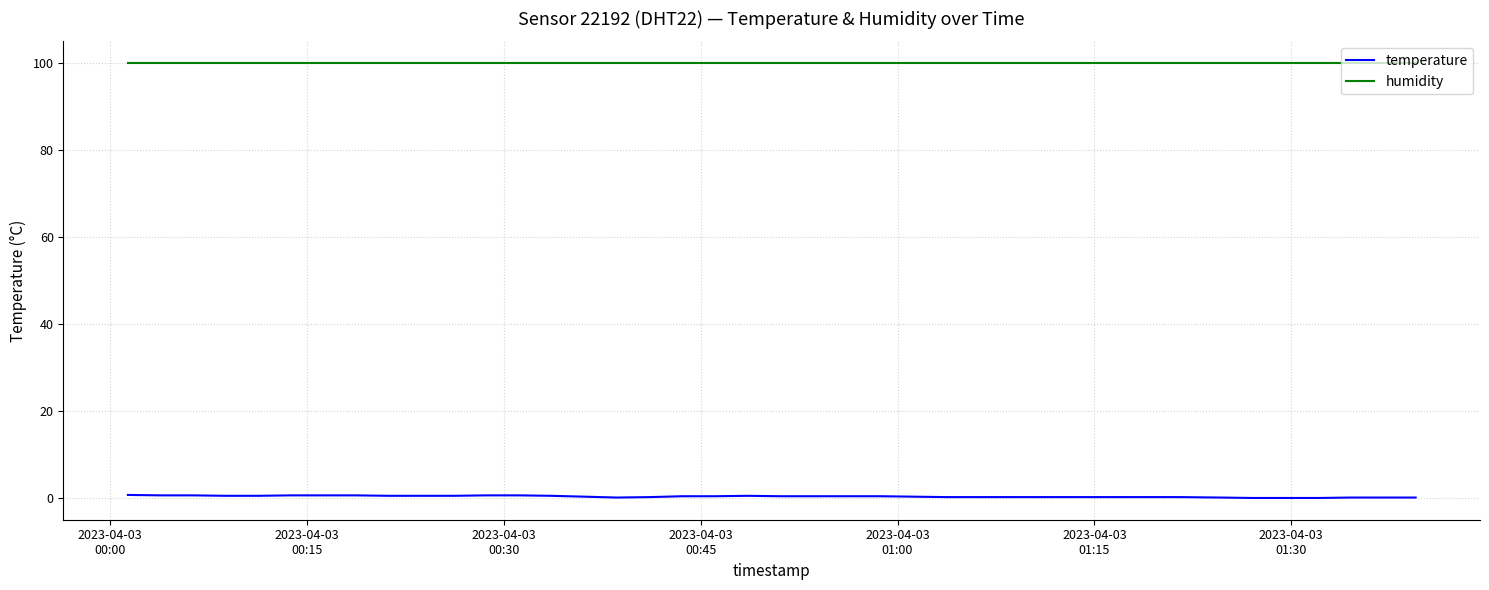

Rank the series by their average value, from highest to lowest.

humidity, temperature